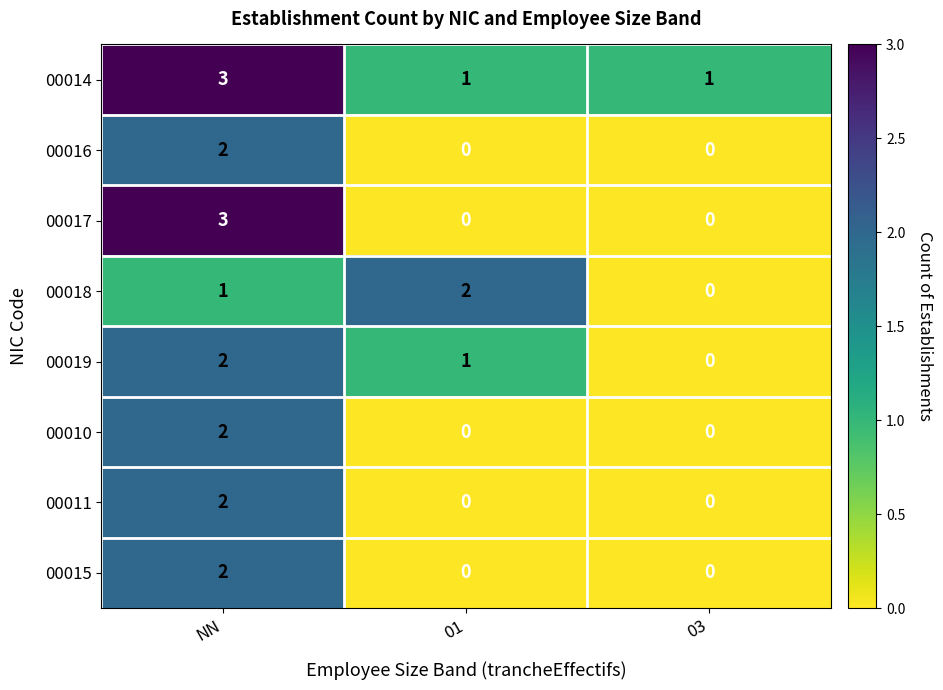

Reading right to left, what are all the values shown in this chart?

00014: 03=1	01=1	NN=3
00016: 03=0	01=0	NN=2
00017: 03=0	01=0	NN=3
00018: 03=0	01=2	NN=1
00019: 03=0	01=1	NN=2
00010: 03=0	01=0	NN=2
00011: 03=0	01=0	NN=2
00015: 03=0	01=0	NN=2